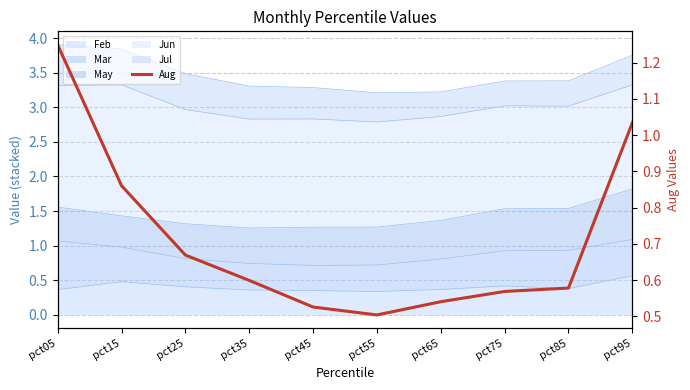

At which category does the data reach its first local valley?

pct55